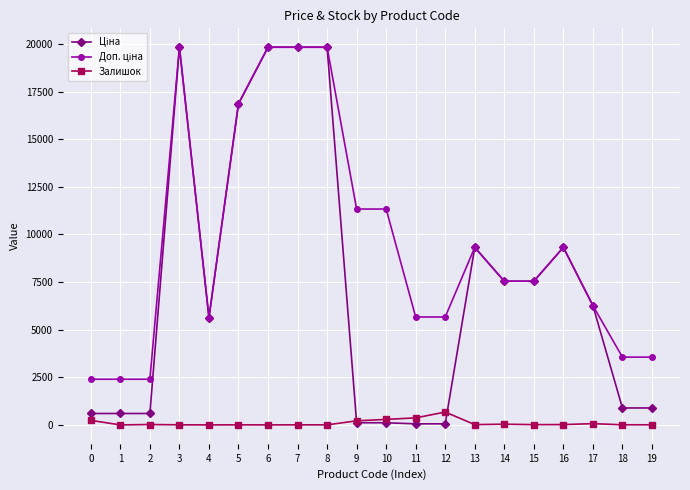

What is the greatest value displayed?

19831.1